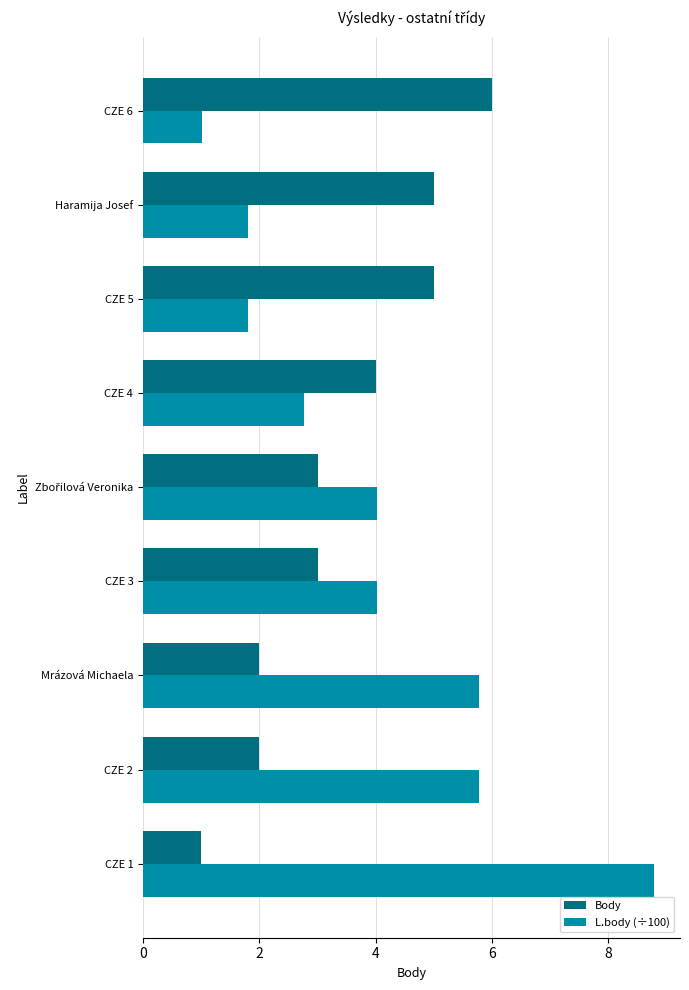

What is the smallest value displayed?

1.0